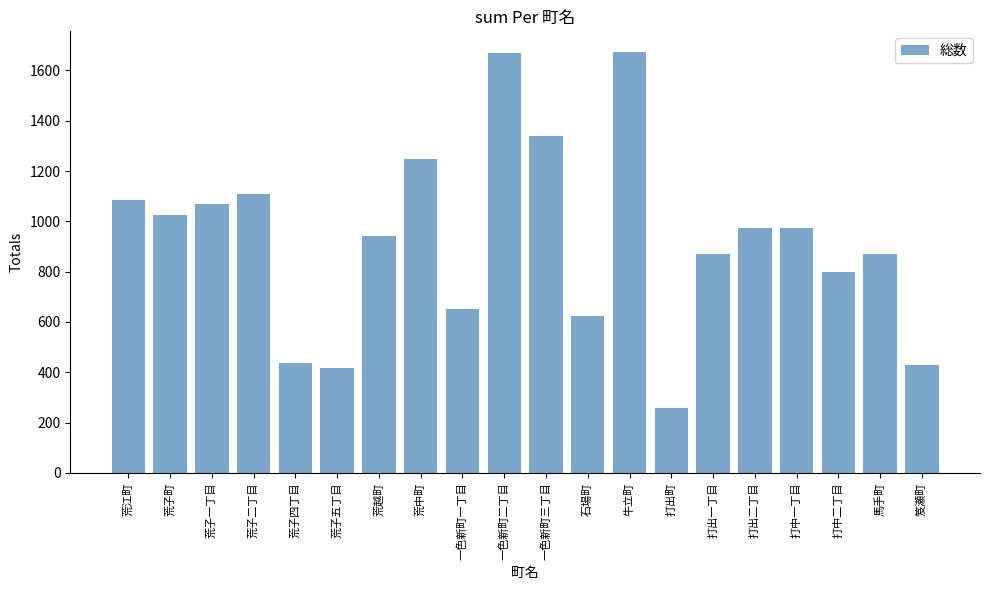

Which category has the lowest value across all series?

打出町